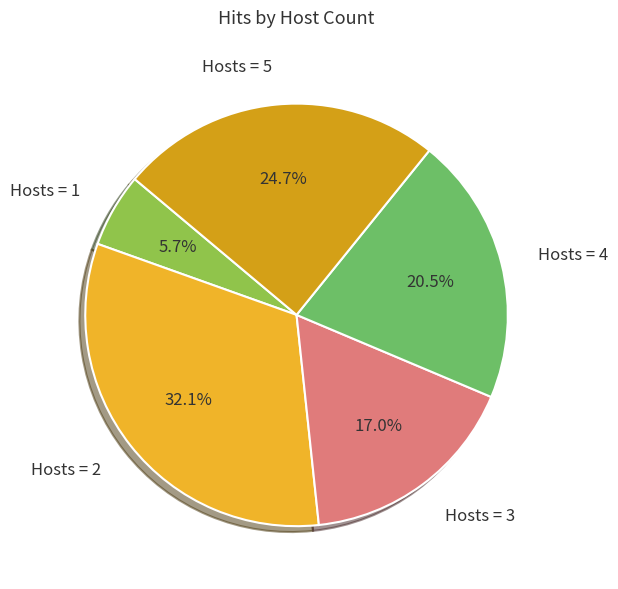

Rank the categories by value from highest to lowest.

Hosts = 2, Hosts = 5, Hosts = 4, Hosts = 3, Hosts = 1